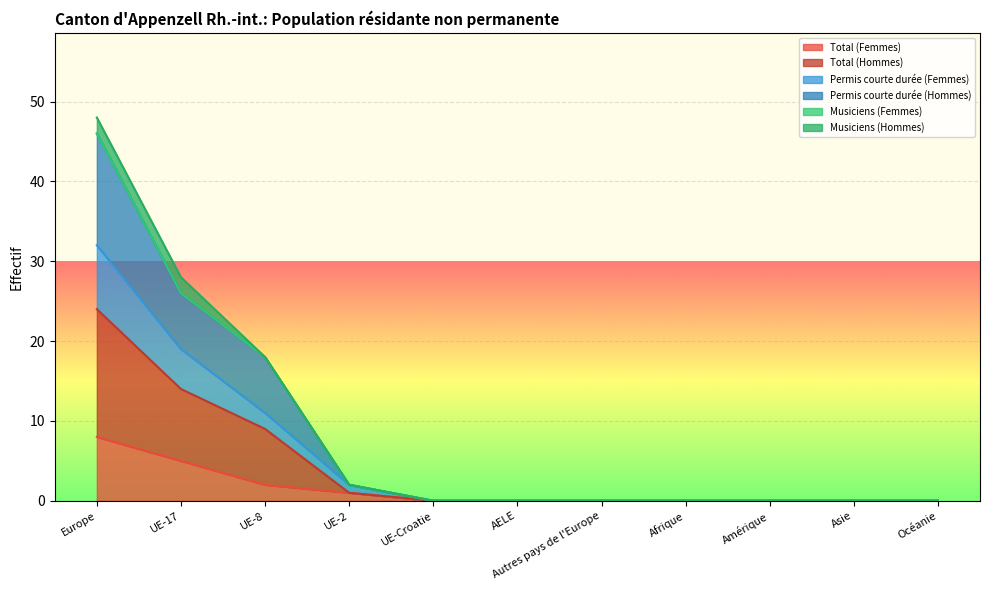

What position from the left is Océanie?

11